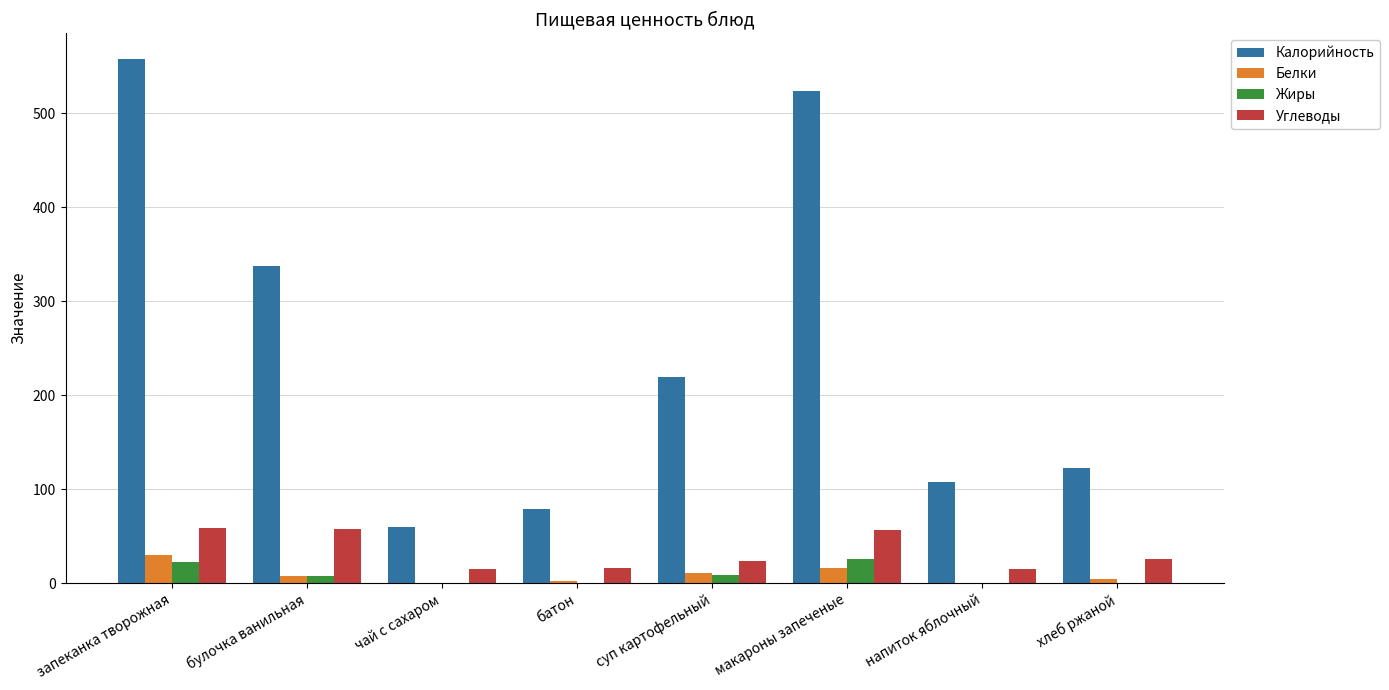

What is the maximum value for Калорийность?

557.0